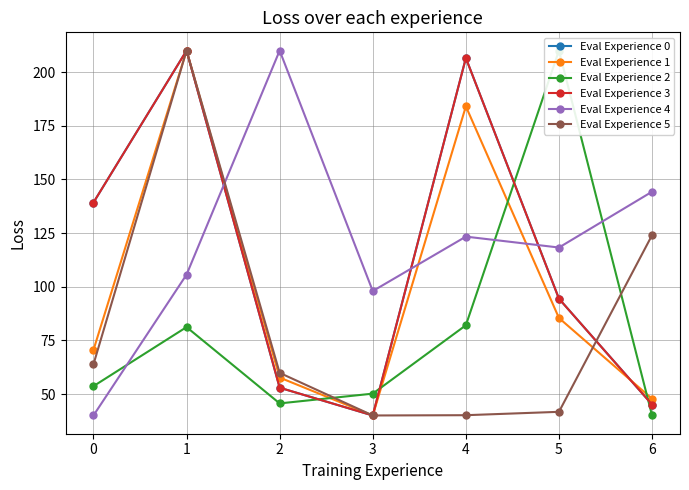

How many series are shown in this chart?

6